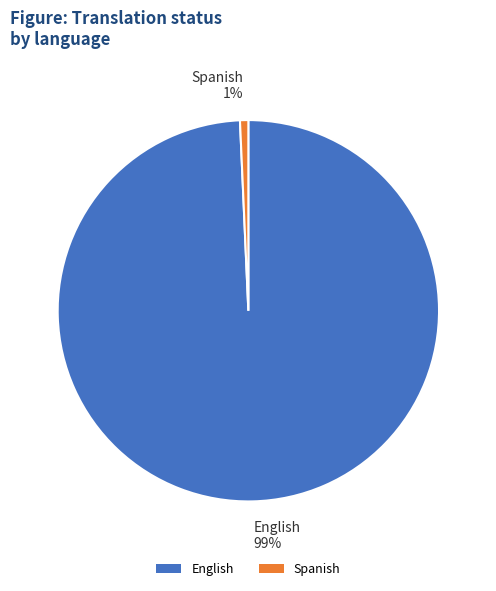

Combined, do Spanish and English account for over 50%?

Yes